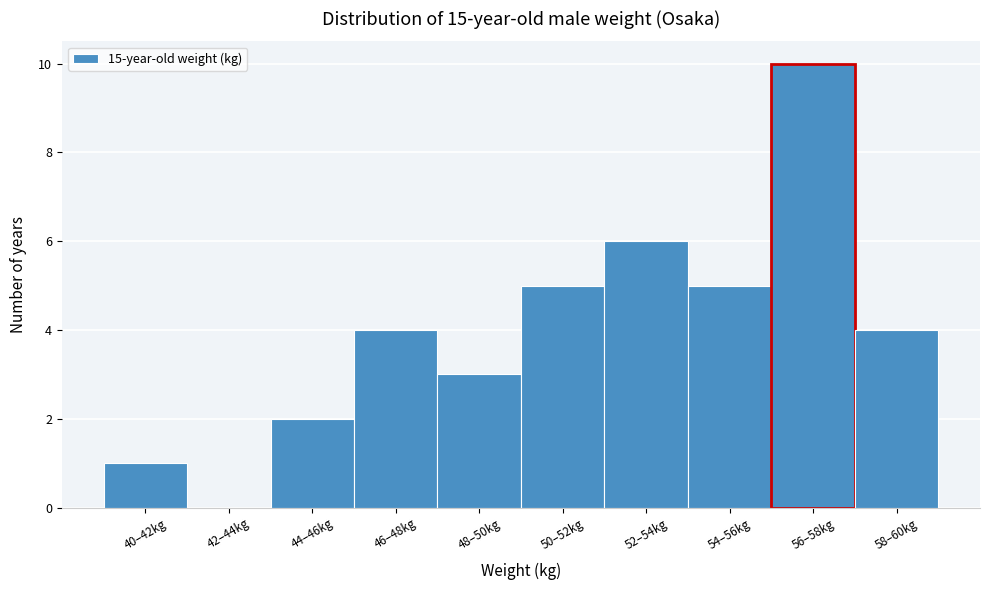

Reading right to left, what are all the values shown in this chart?

58–60kg=4	56–58kg=10	54–56kg=5	52–54kg=6	50–52kg=5	48–50kg=3	46–48kg=4	44–46kg=2	42–44kg=0	40–42kg=1